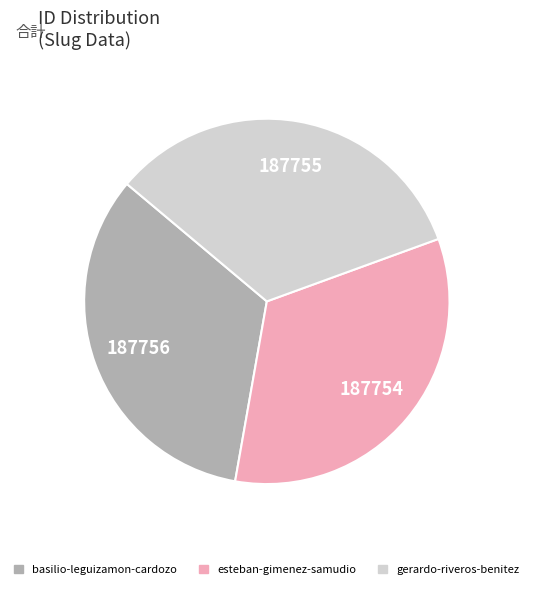

Do gerardo-riveros-benitez and esteban-gimenez-samudio together represent more than half of the pie?

Yes